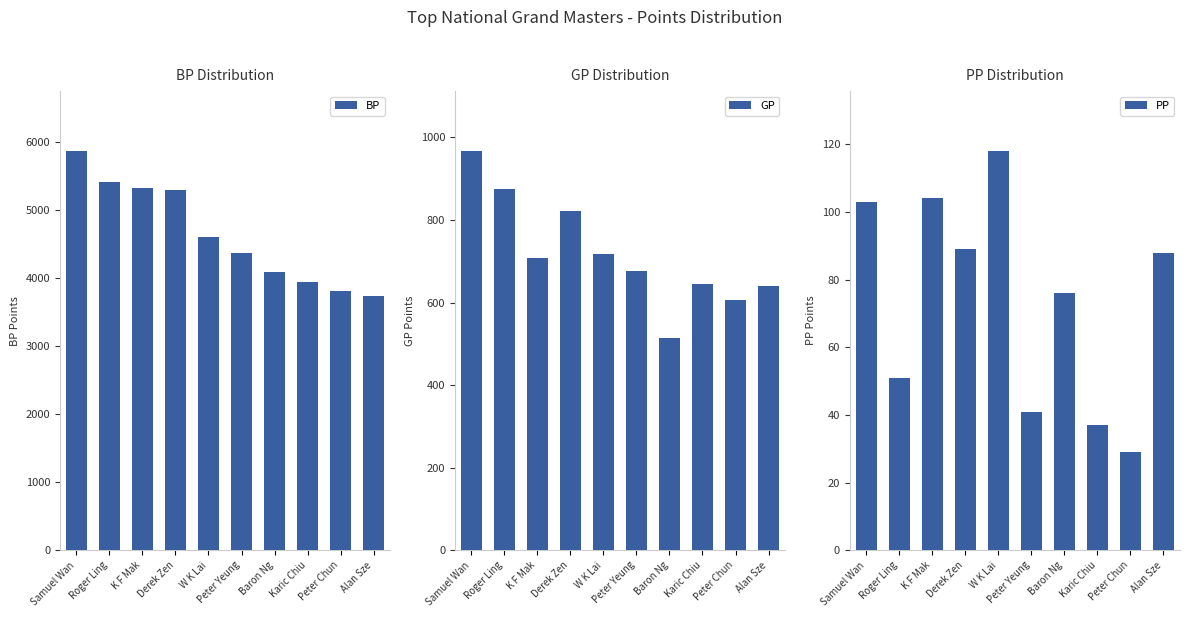

Does the chart contain stacked bars?

No